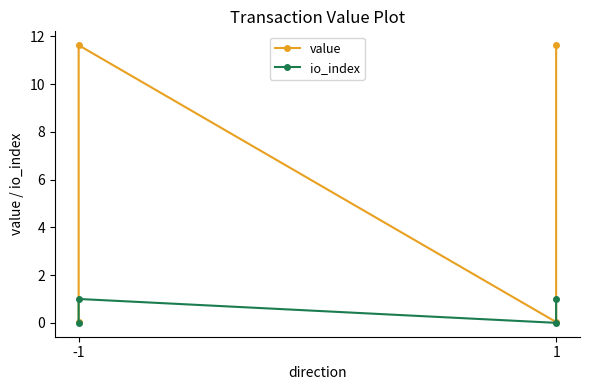

What is the average value of the value series?

5.8